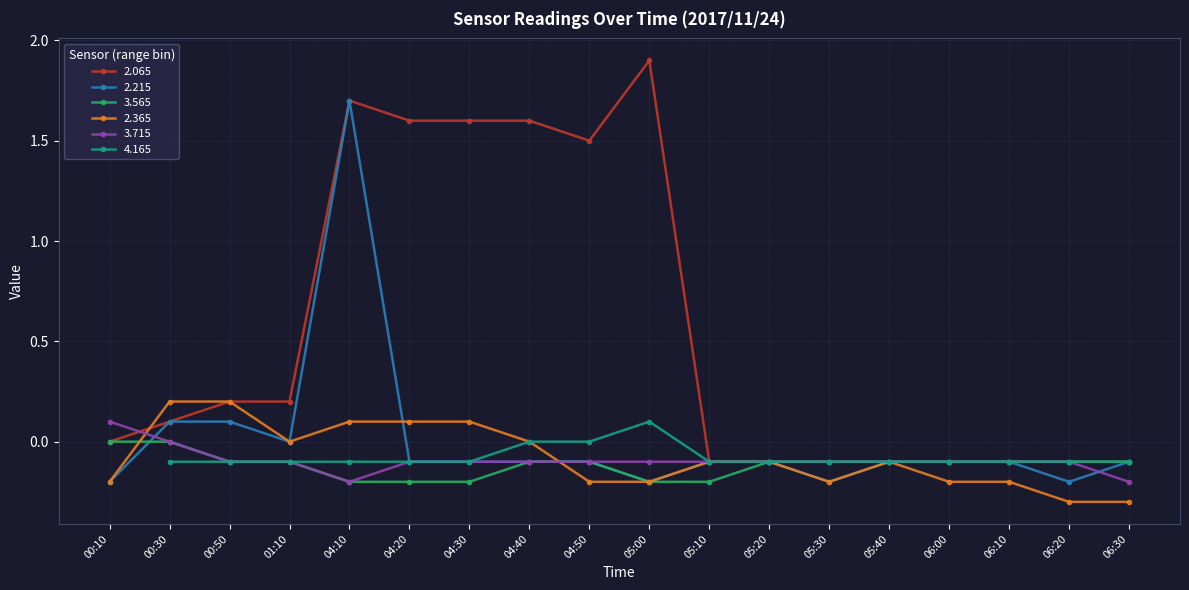

What is the label of the 17th point from the left?

06:20